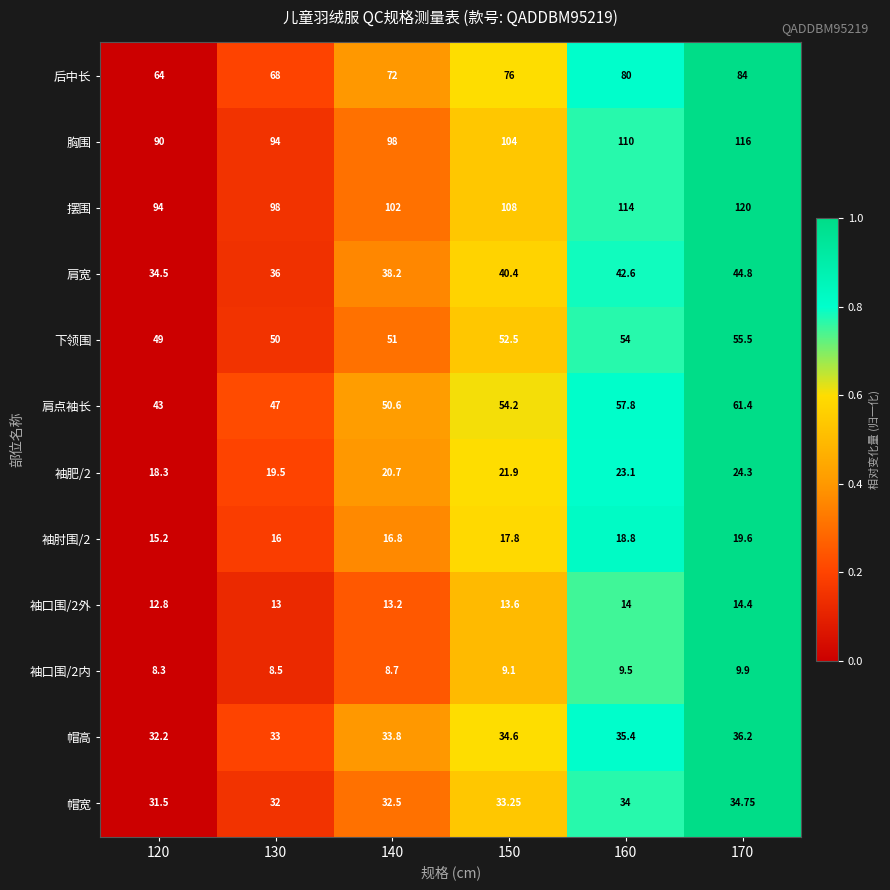

How many data points in 帽高 are less than 34?

3